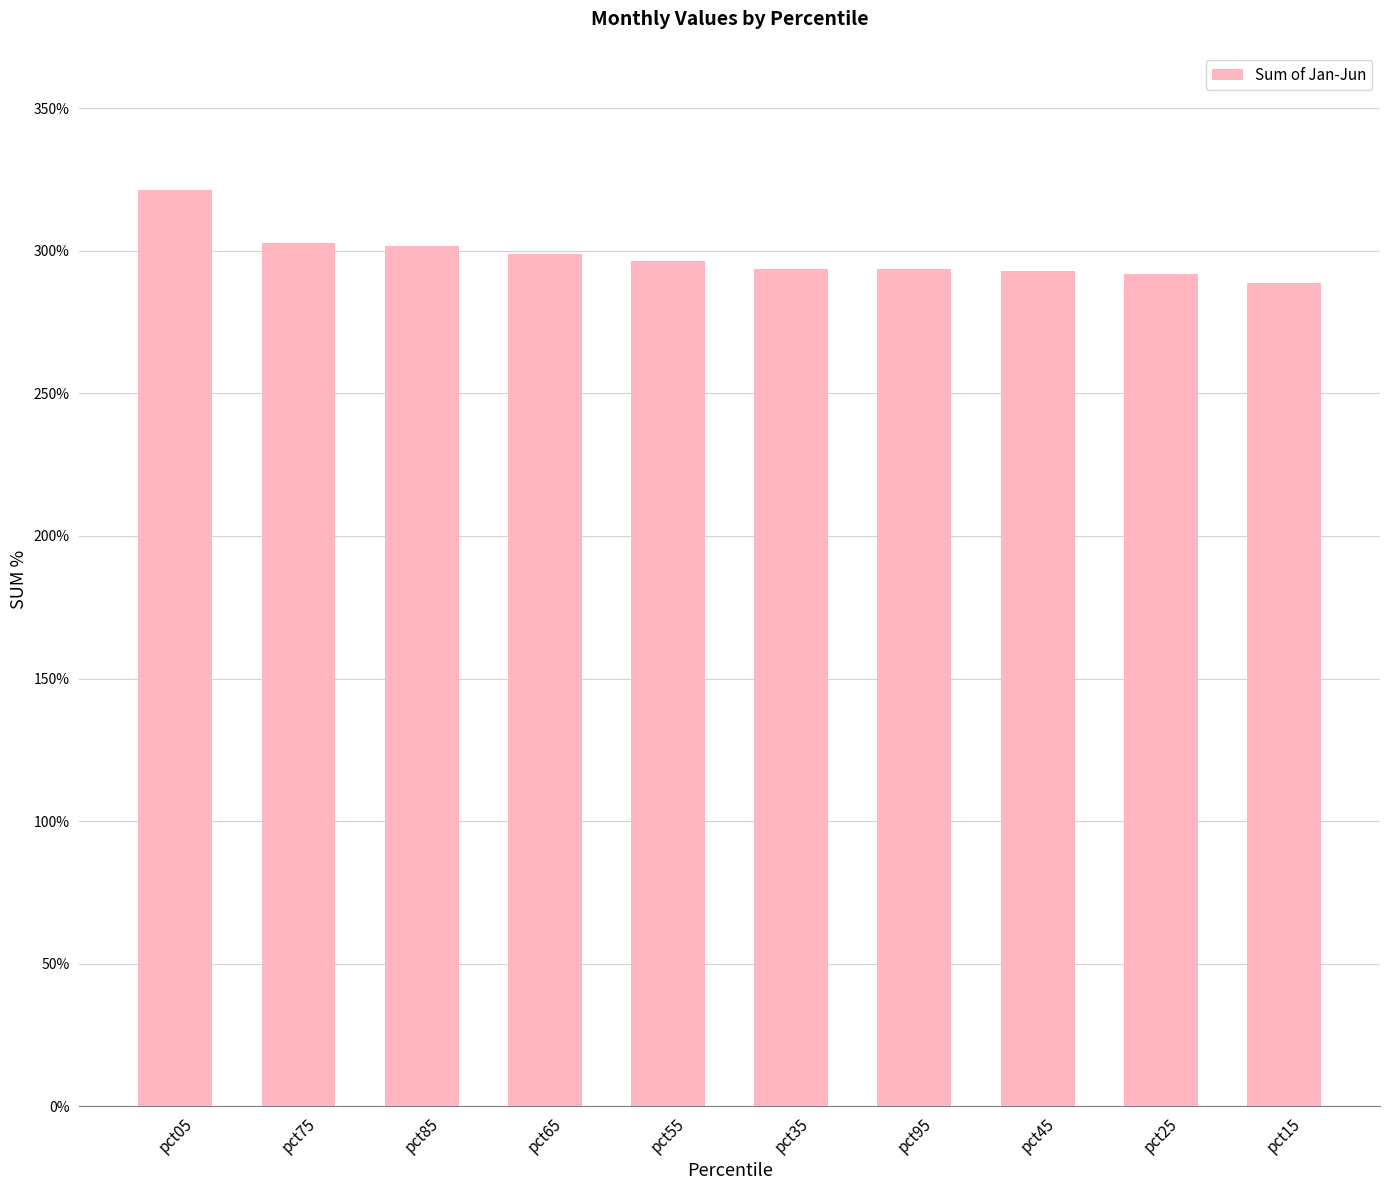

Rank the categories by value from highest to lowest.

pct05, pct75, pct85, pct65, pct55, pct35, pct95, pct45, pct25, pct15